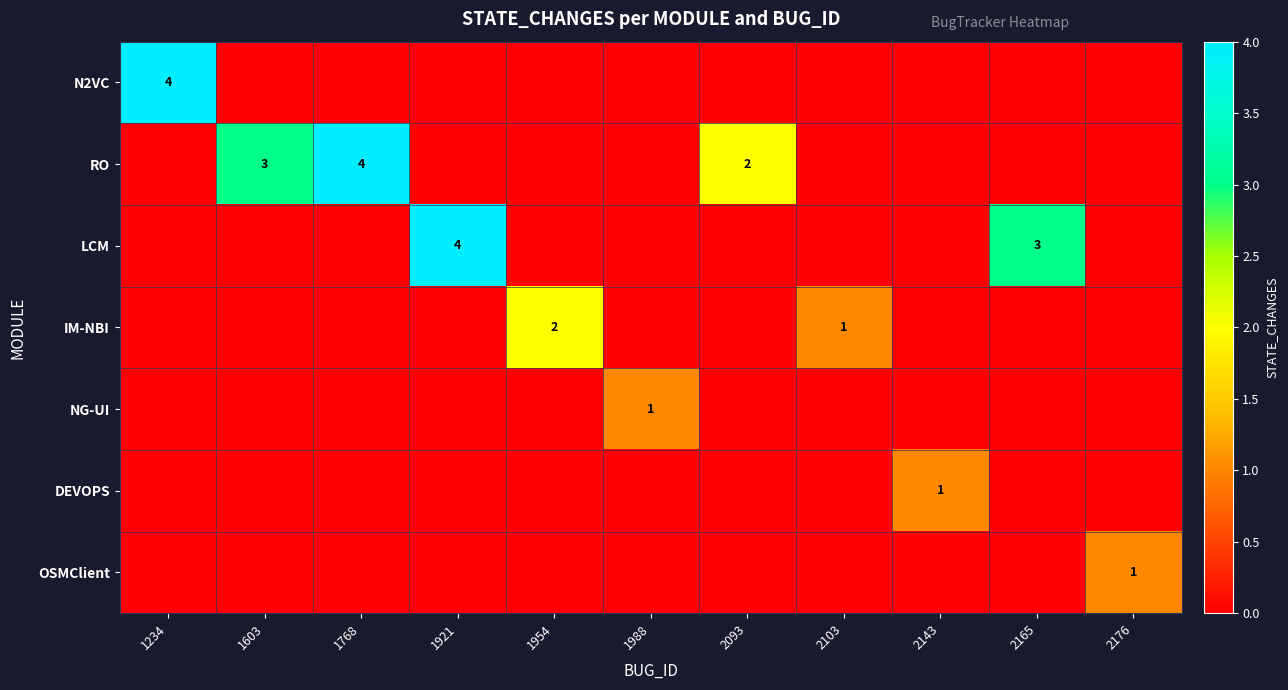

The N2VC series shows 1 at 1234. True or false?

False